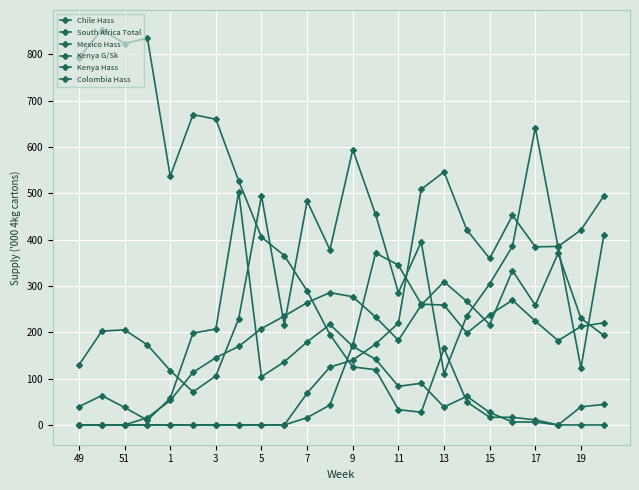

How many lines are shown in the chart?

6